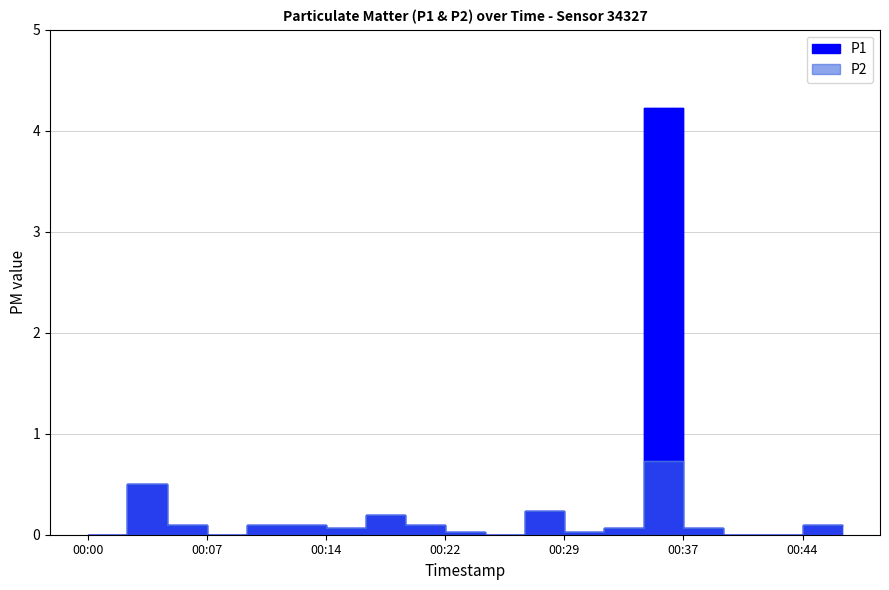

Reading left to right, extract all data points from this chart.

P1: 00:00=0.0	00:02=0.5	00:05=0.1	00:07=0.0	00:10=0.1	00:12=0.1	00:14=0.1	00:17=0.2	00:19=0.1	00:22=0.0	00:24=0.0	00:27=0.2	00:29=0.0	00:32=0.1	00:34=4.2	00:37=0.1	00:39=0.0	00:41=0.0	00:44=0.1	00:46=0.1
P2: 00:00=0.0	00:02=0.5	00:05=0.1	00:07=0.0	00:10=0.1	00:12=0.1	00:14=0.1	00:17=0.2	00:19=0.1	00:22=0.0	00:24=0.0	00:27=0.2	00:29=0.0	00:32=0.1	00:34=0.7	00:37=0.1	00:39=0.0	00:41=0.0	00:44=0.1	00:46=0.1